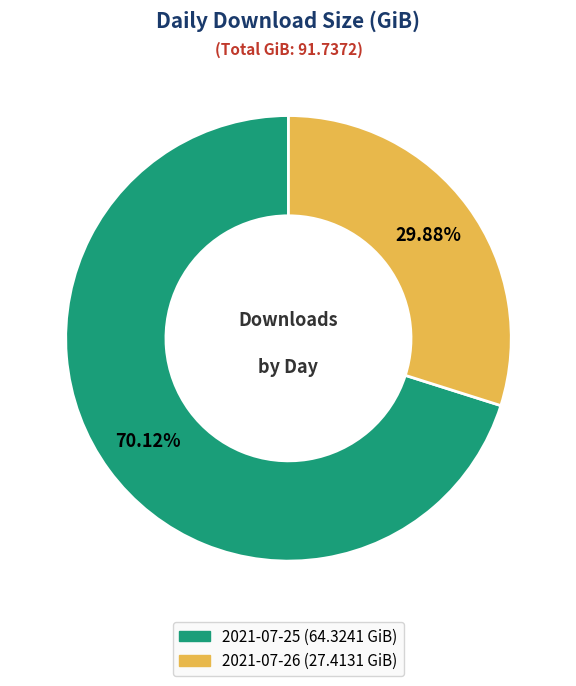

To the nearest percent, what portion does 2021-07-25 represent?

70%